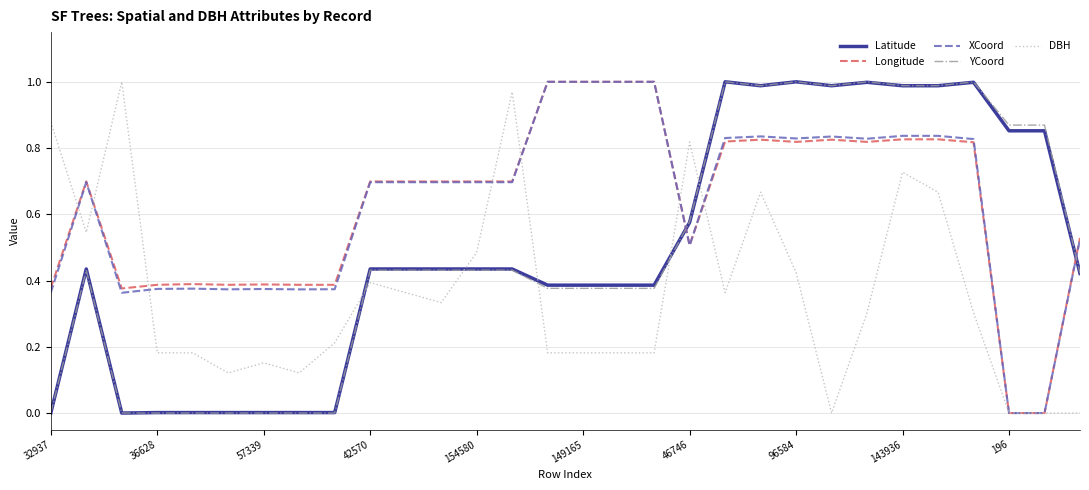

How many times do Longitude and YCoord cross each other?

2